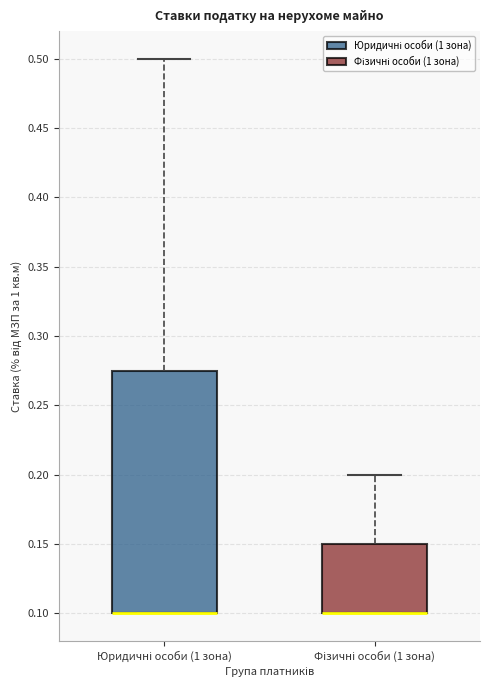

Which box is the tallest, from its lower edge to its upper edge?

Юридичні особи (1 зона)